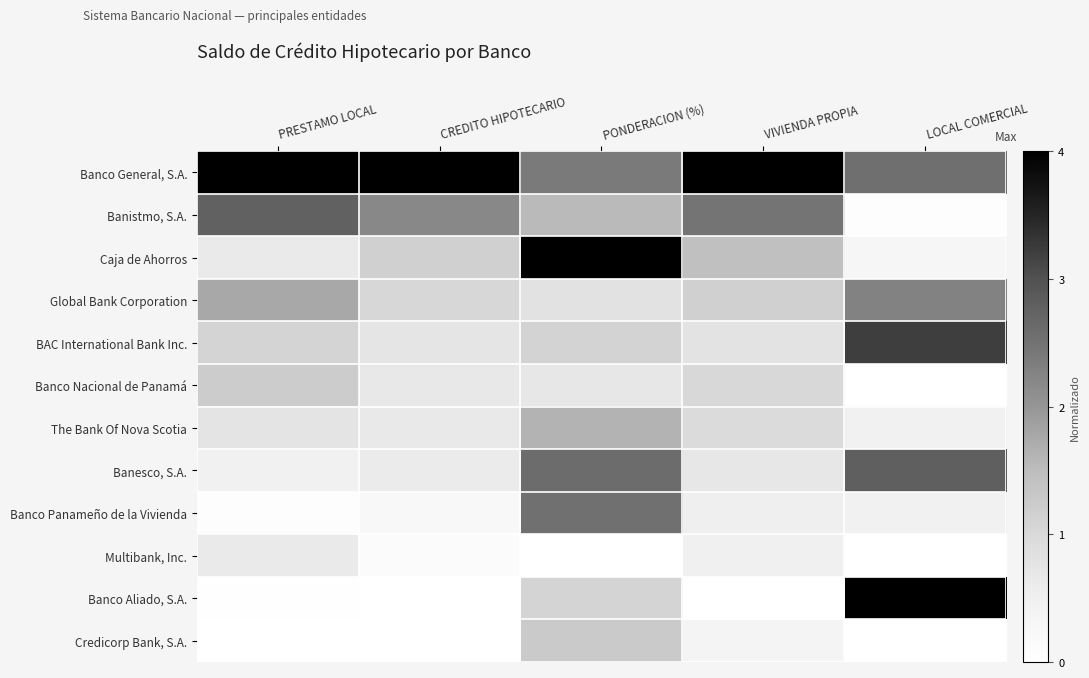

How many series are shown in this chart?

12